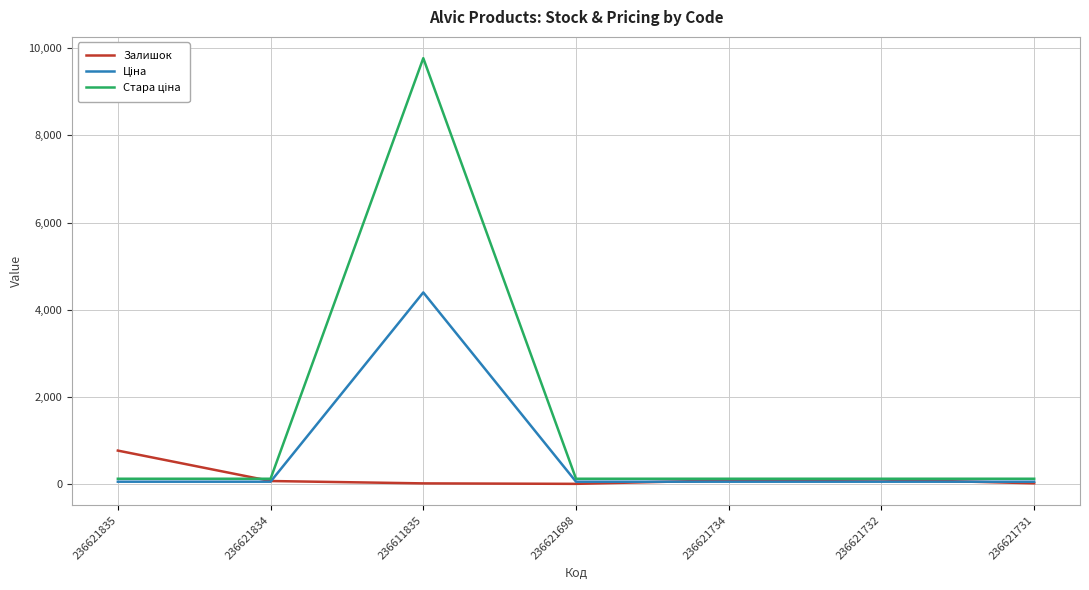

True or false: Залишок has a value of 769.0 at 236621835.

True